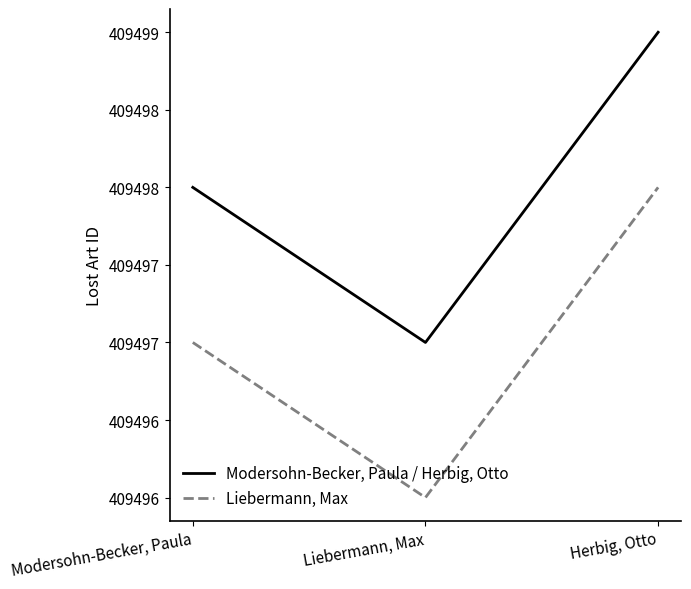

Does the chart have visible grid lines?

No